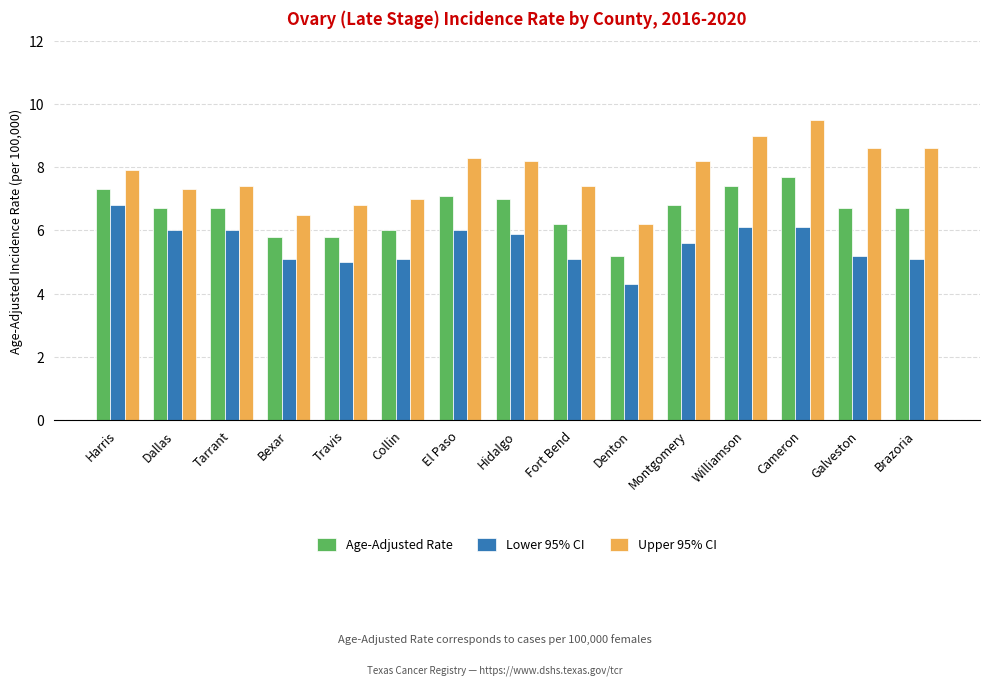

What is the highest value of the Lower 95% CI series?

6.8